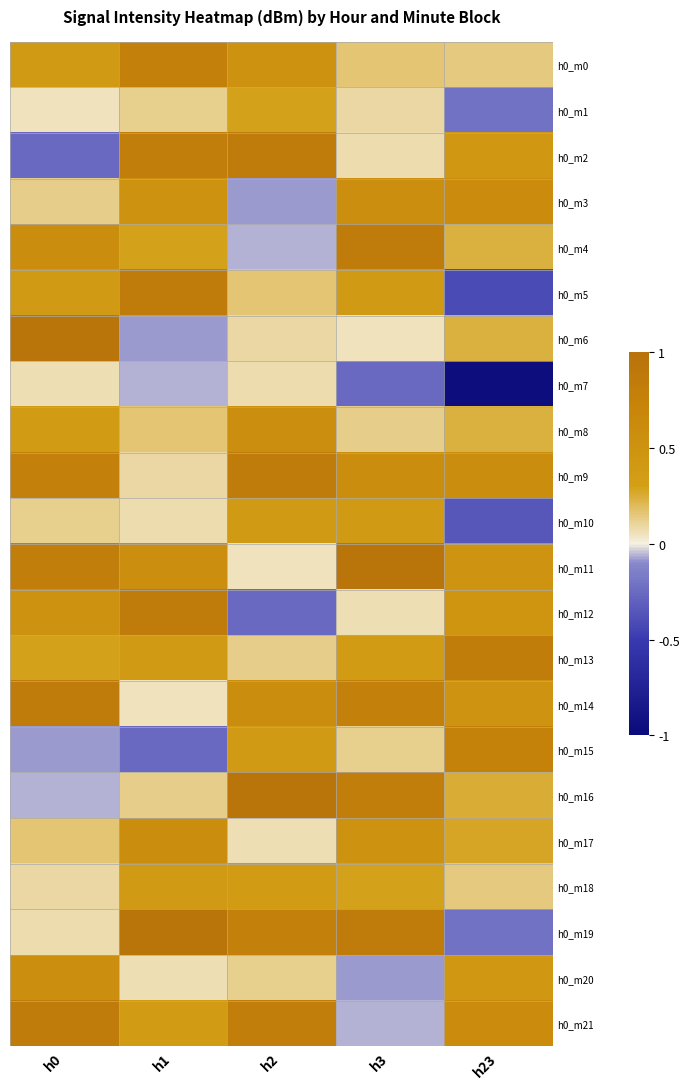

Which has a higher value, h3 or h0?

h0